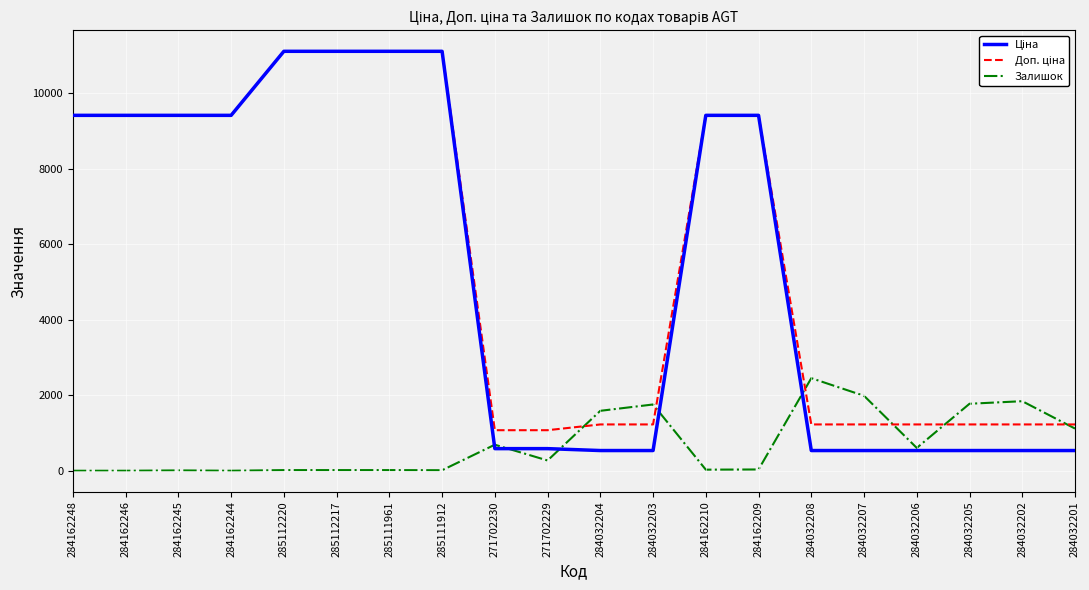

What is the difference between the highest and lowest values at 271702230?

488.5